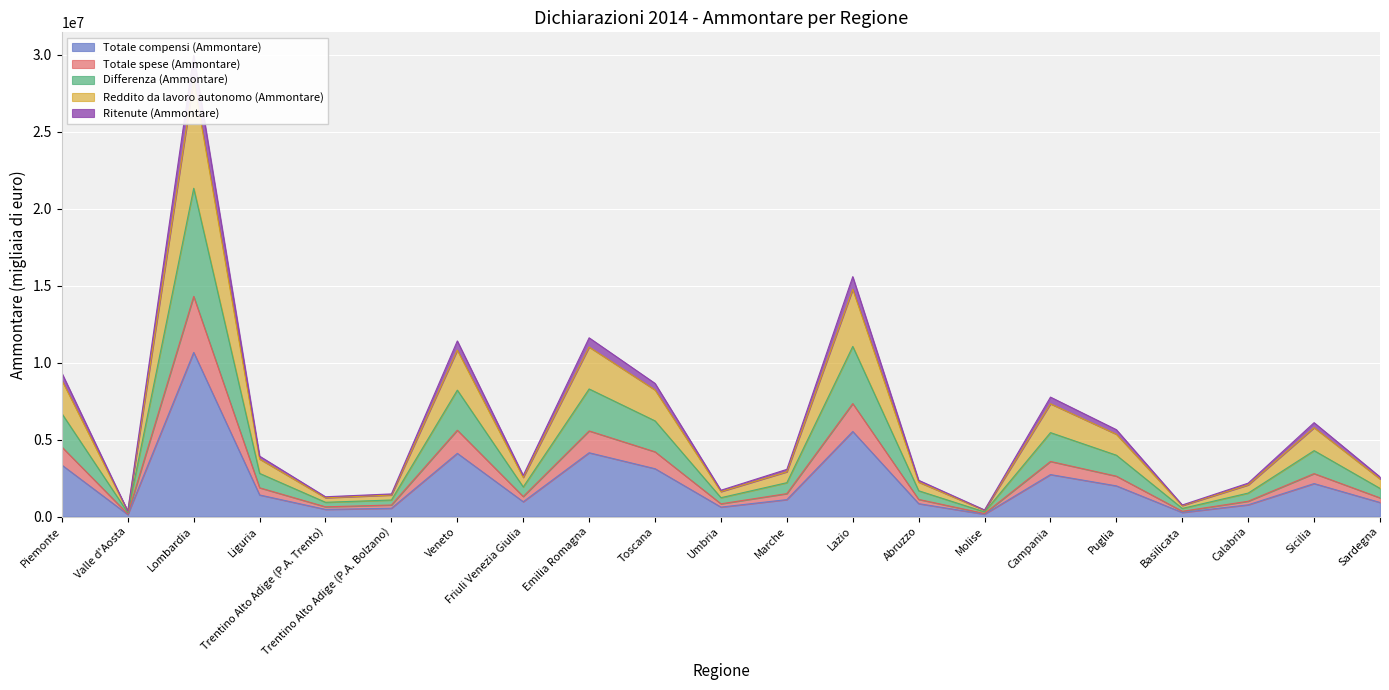

The value of Totale spese (Ammontare) at Friuli Venezia Giulia is 601494. True or false?

False